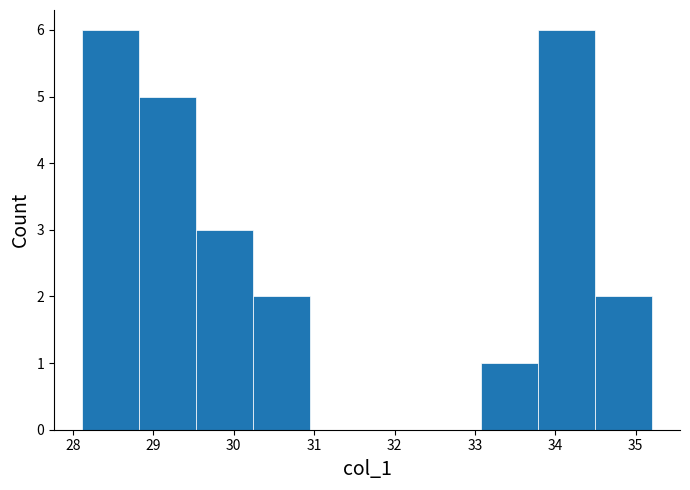

How tall is the bar that spans 28.8 to 29.5 on the x-axis? Neither the bar edges nor the heights are printed on the chart, so give them approximately, as read against the axes.

5